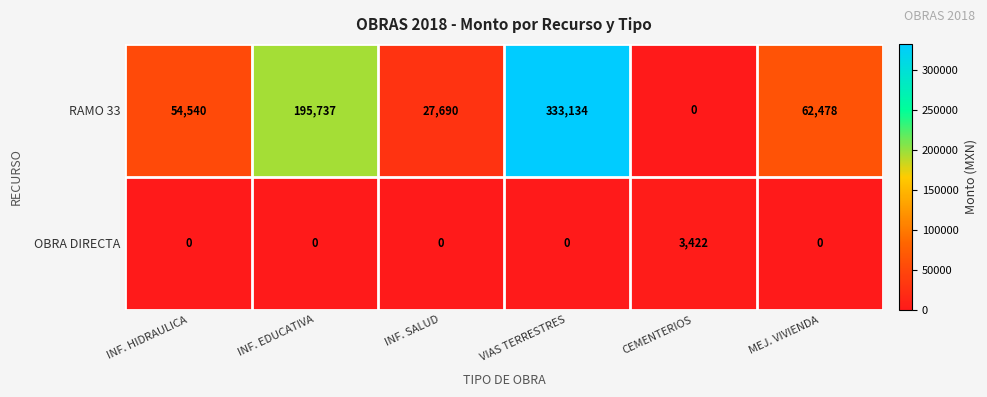

What is the sum of all RAMO 33 values?

673579